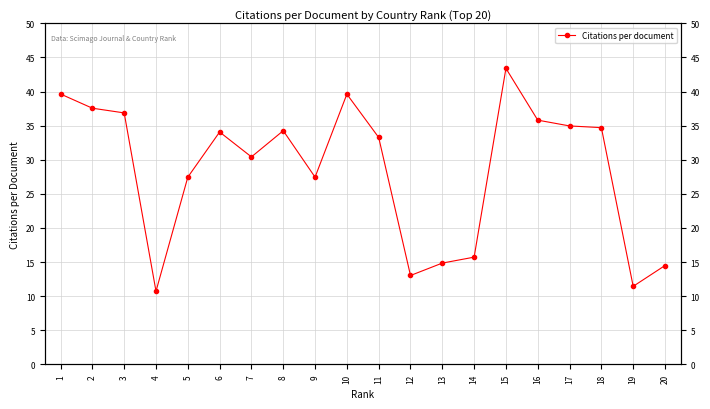

Between 16 and 6, which is larger?

16